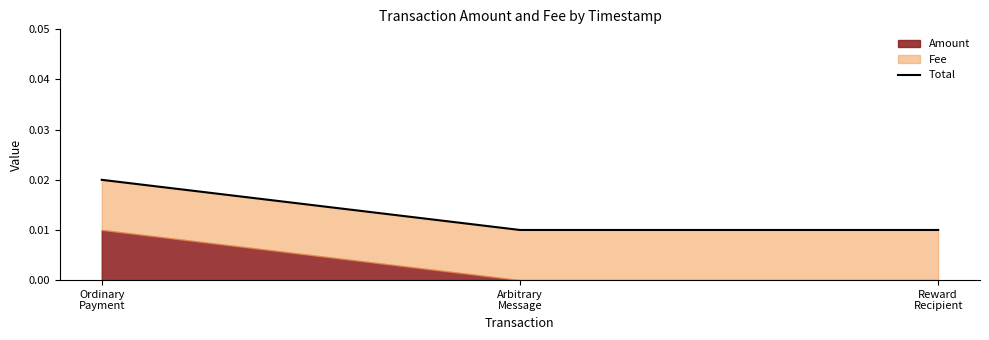

How many lines are shown in the chart?

1